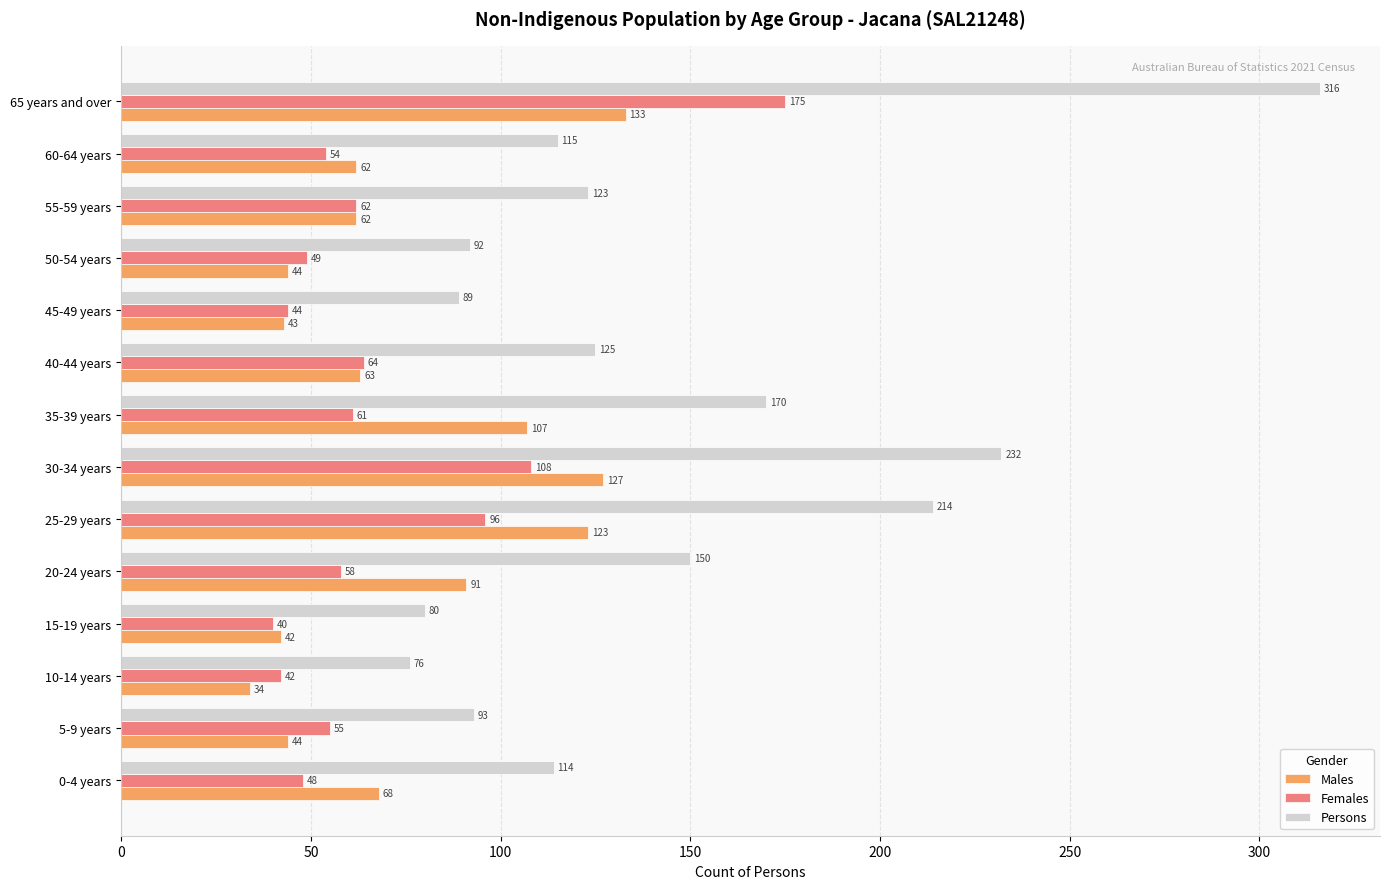

Between 0-4 years and 30-34 years, which series saw the biggest shift?

Persons